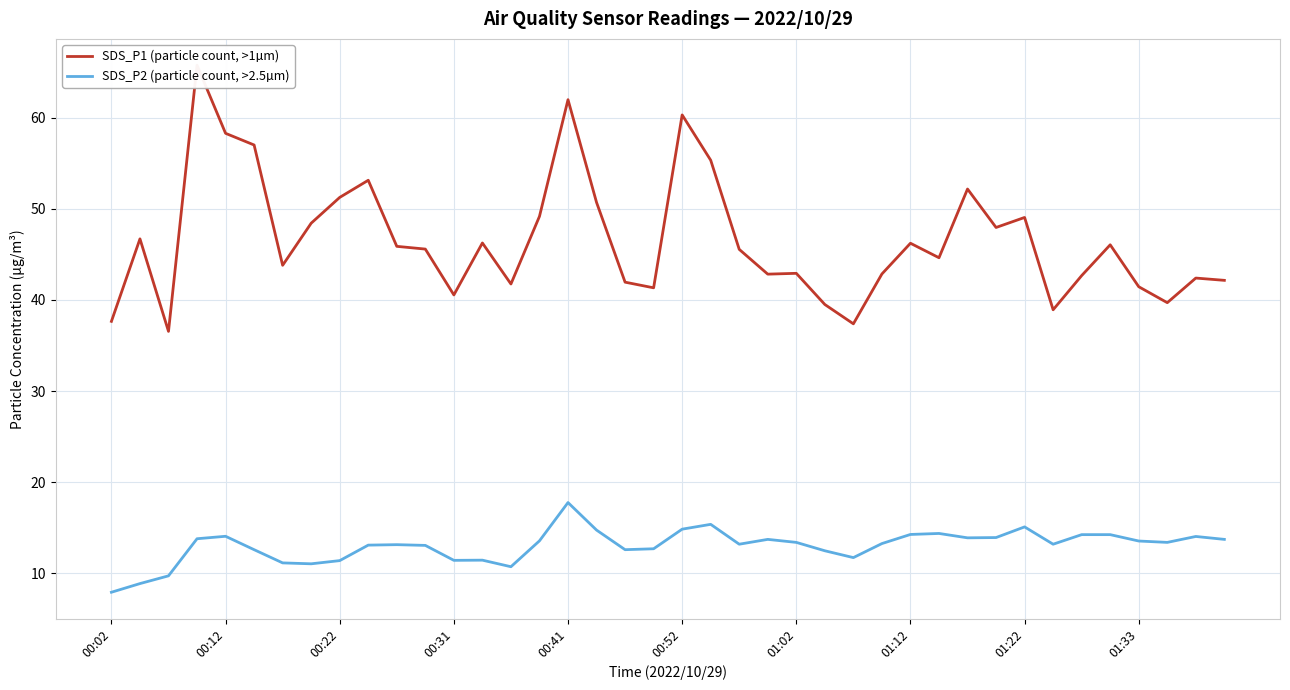

What are all the series names shown in the legend?

SDS_P1 (particle count, >1µm), SDS_P2 (particle count, >2.5µm)